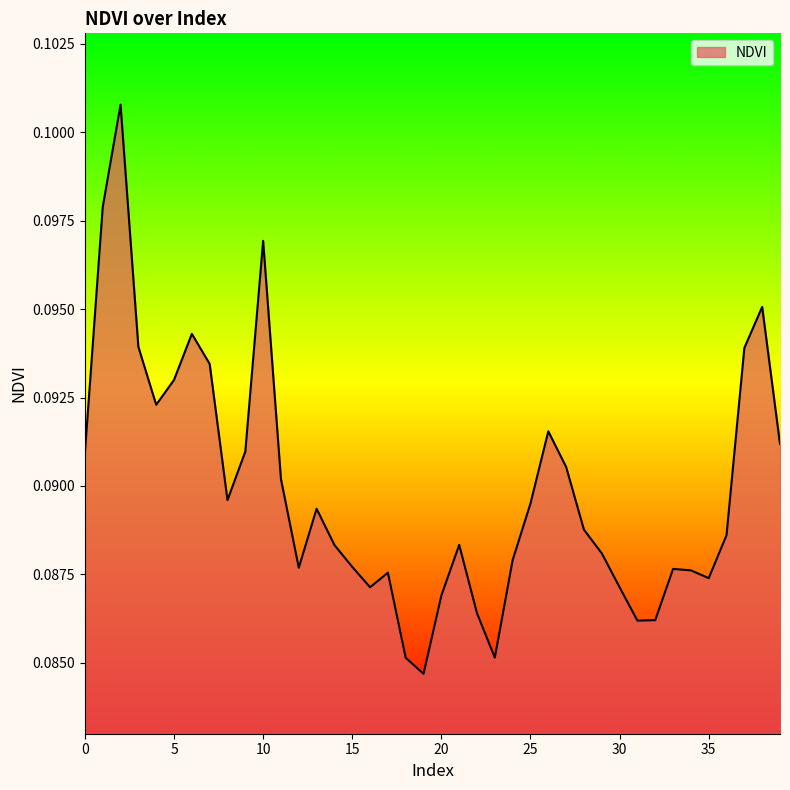

How many lines are shown in the chart?

1